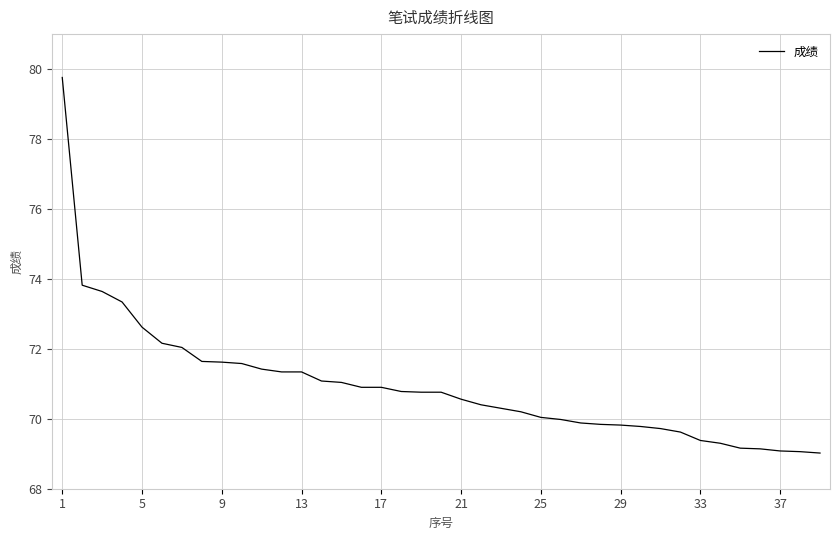

What is the difference between the maximum and minimum values?

10.7